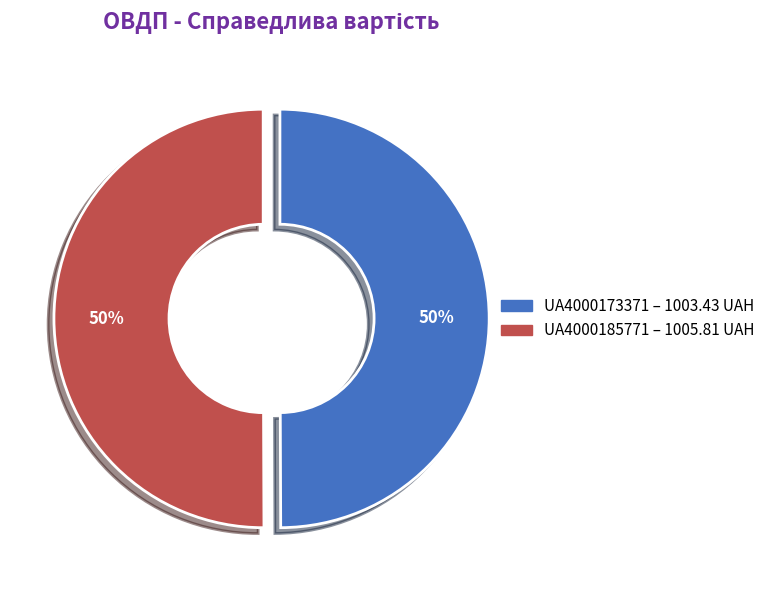

To the nearest percent, what percentage of the pie is UA4000173371?

50%